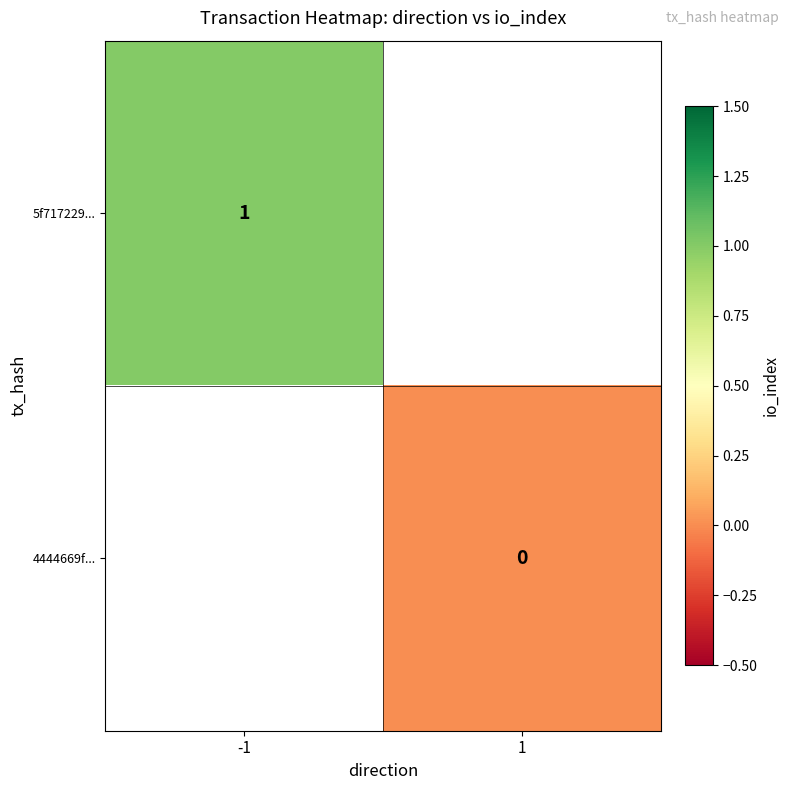

True or false: 5f717229... has a value of 2 at -1.

False